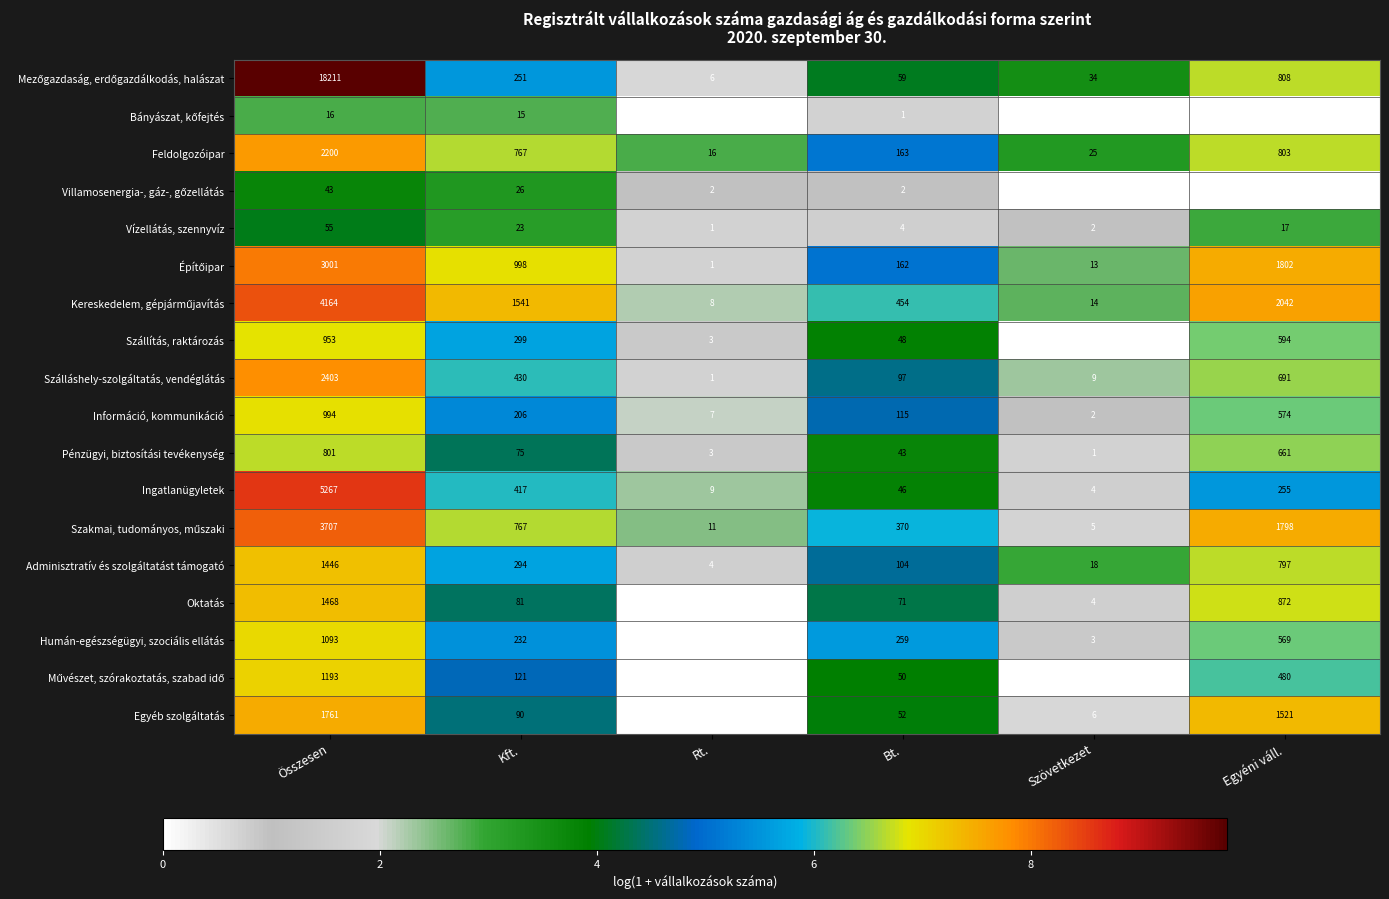

How many categories are shown in the chart?

6